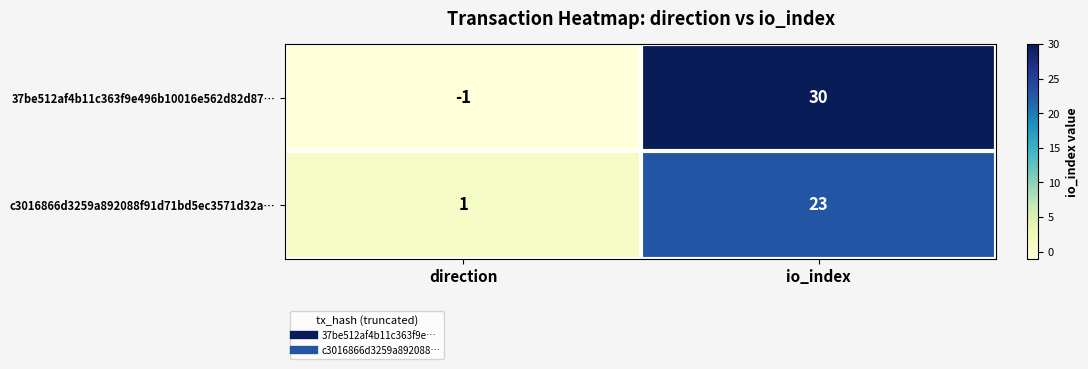

Which category has the lowest value in the 37be512af4b11c363f9e496b10016e562d82d87… series?

direction